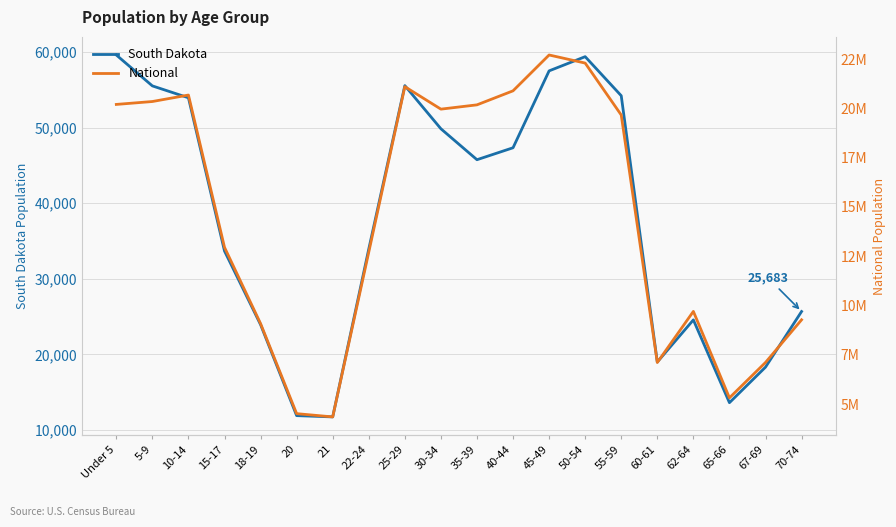

What is the sum of all National values?

290190983